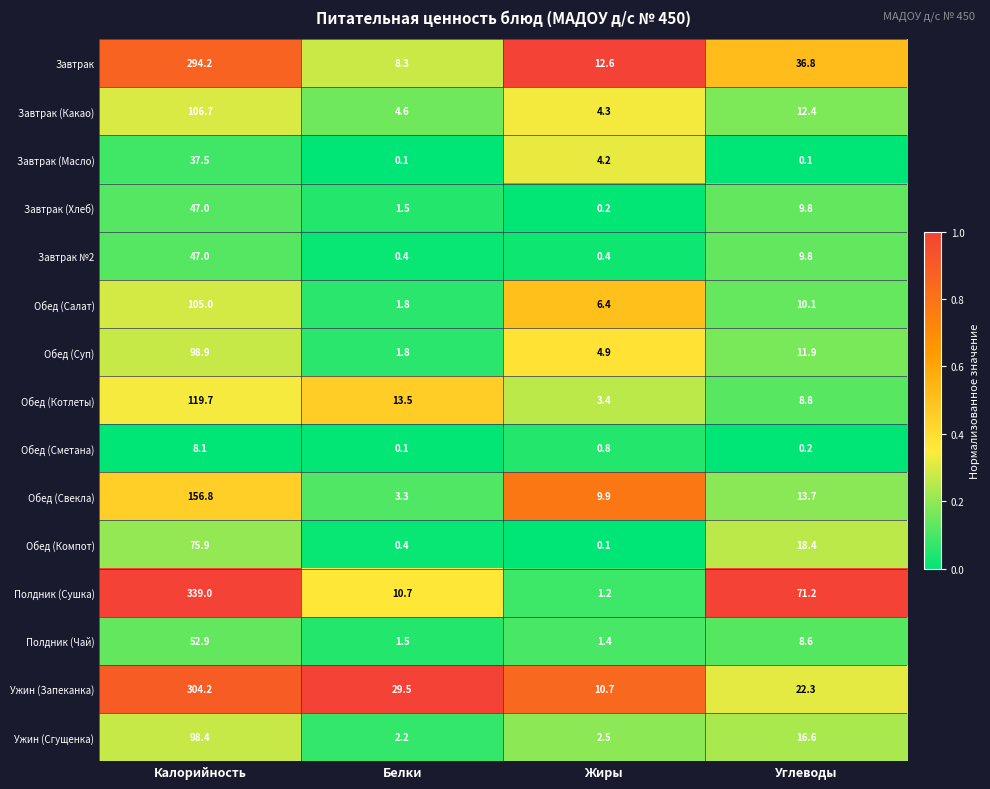

How many distinct data groups are displayed?

15